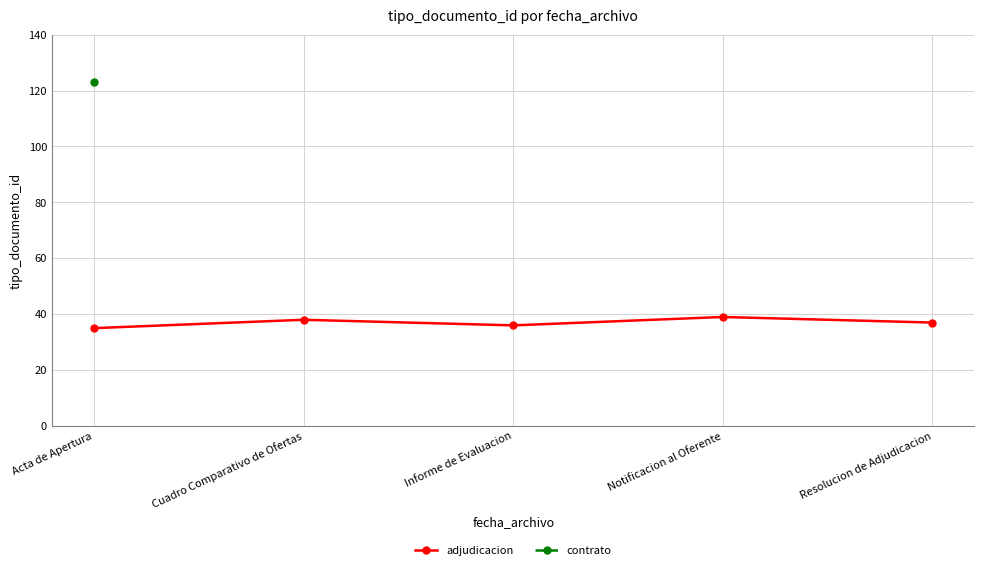

What value does the data have at Notificacion al Oferente?

39